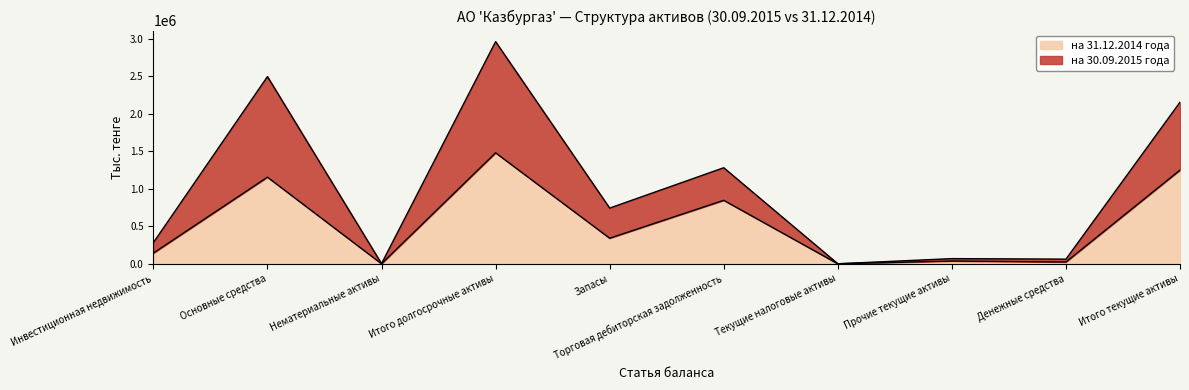

List the series in order of their peak value, highest first.

на 30.09.2015 года, на 31.12.2014 года